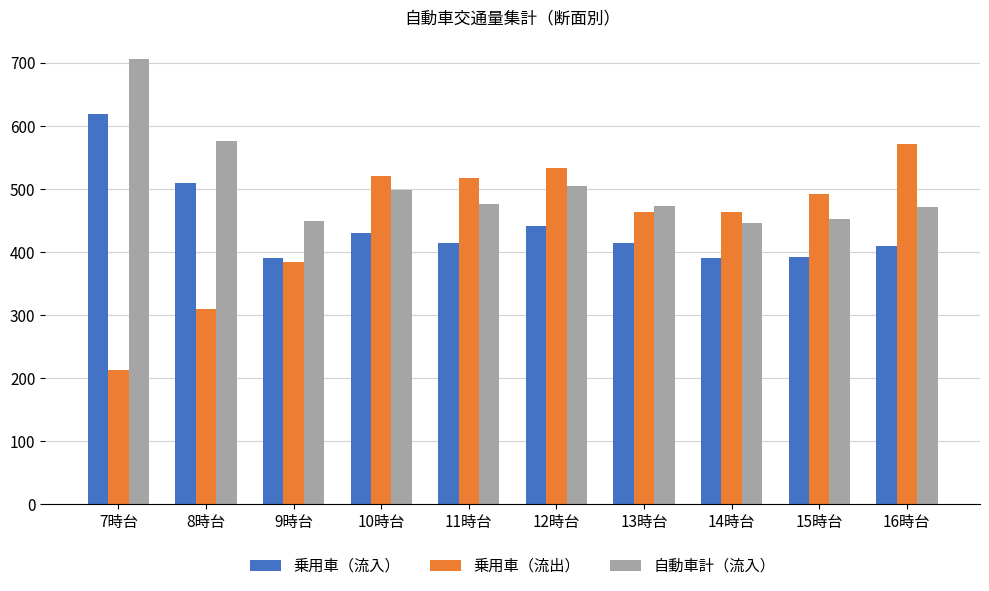

What is the lowest value of the 自動車計（流入） series?

447